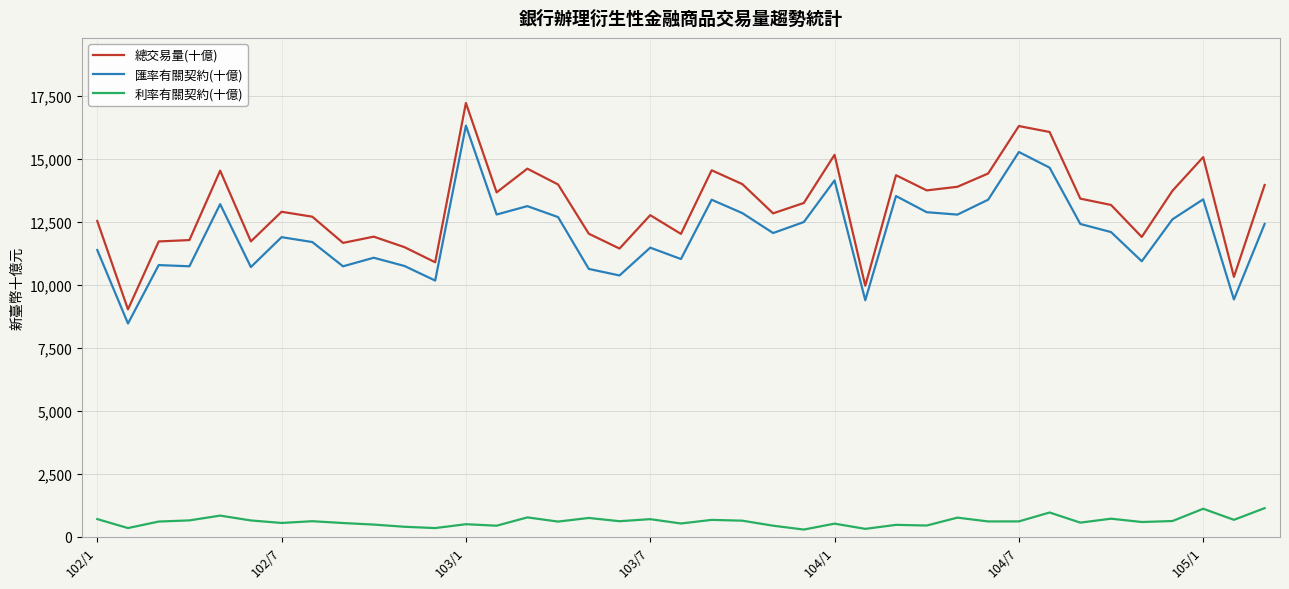

True or false: 總交易量(十億) and 匯率有關契約(十億) cross at least once.

False